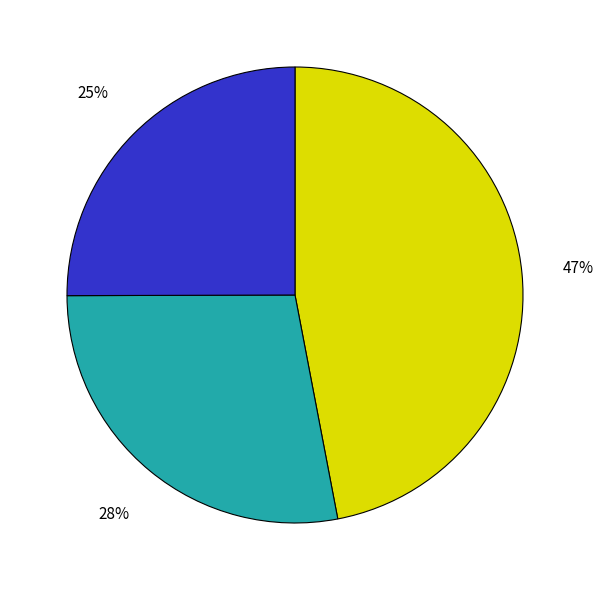

Does any single category account for the majority?

No